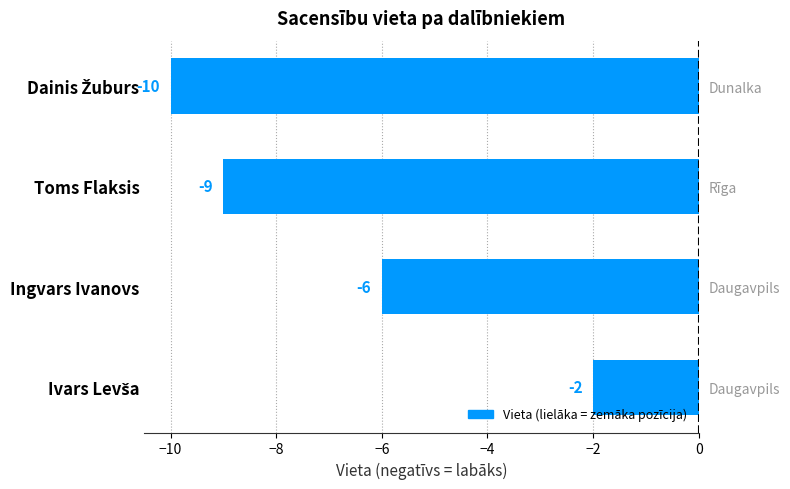

What is the value of the 3rd bar from the left?

-9